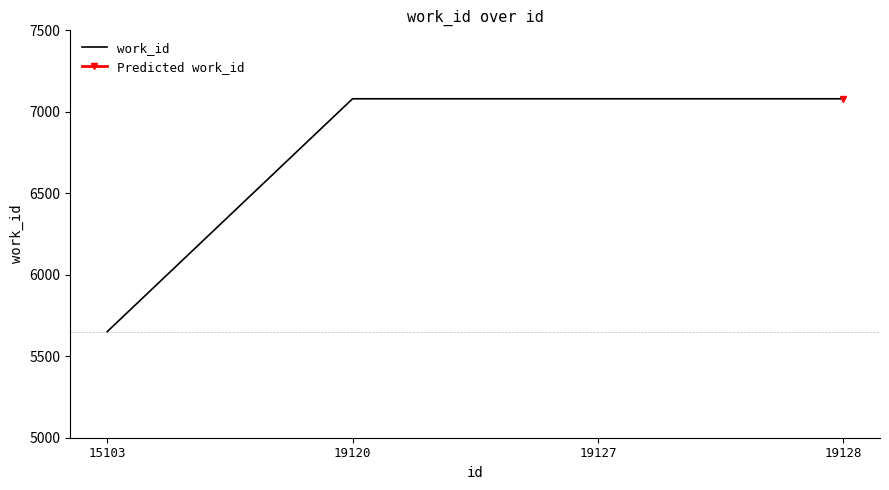

What is the maximum value shown in the chart?

7080